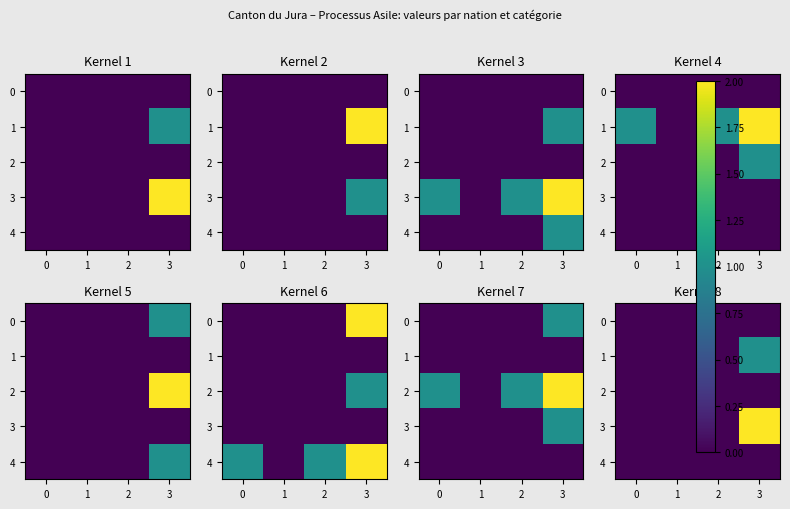

At −1, list the series in order from smallest to largest.

row_0, row_1, row_2, row_3, row_4